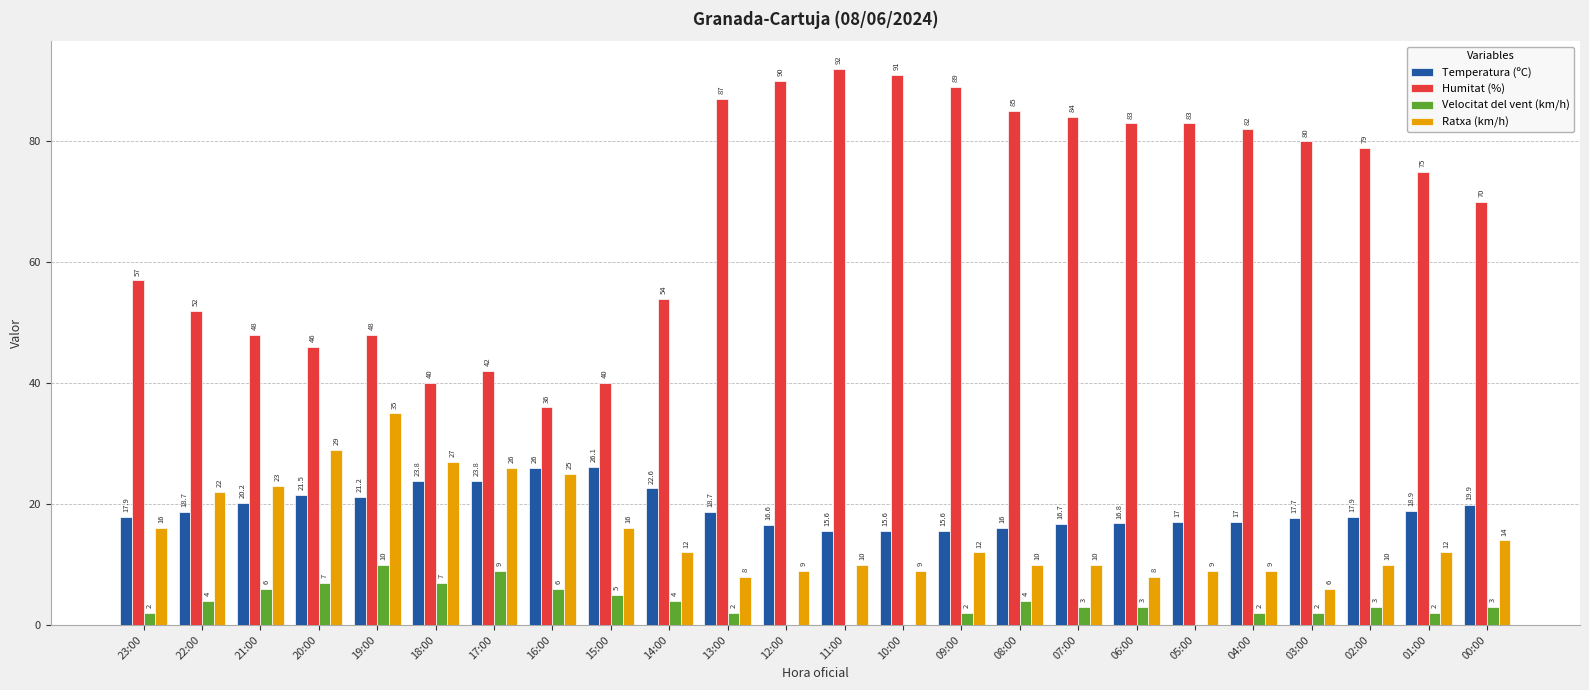

What is the sum of the Ratxa (km/h) values at 23:00 and 01:00?

28.0